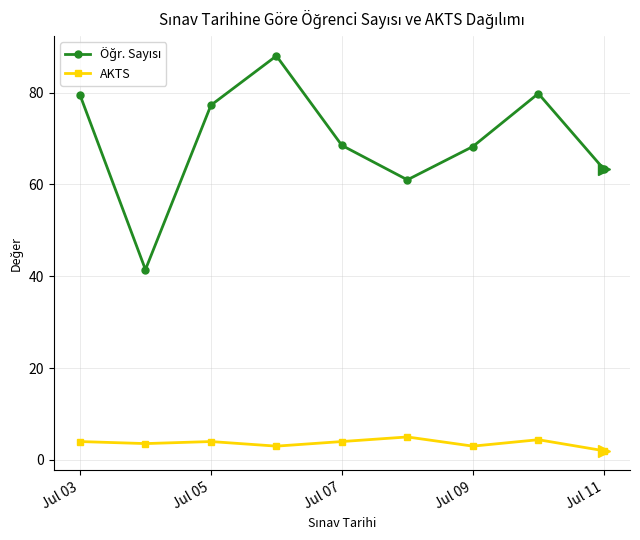

What is the minimum value shown in the chart?

2.0